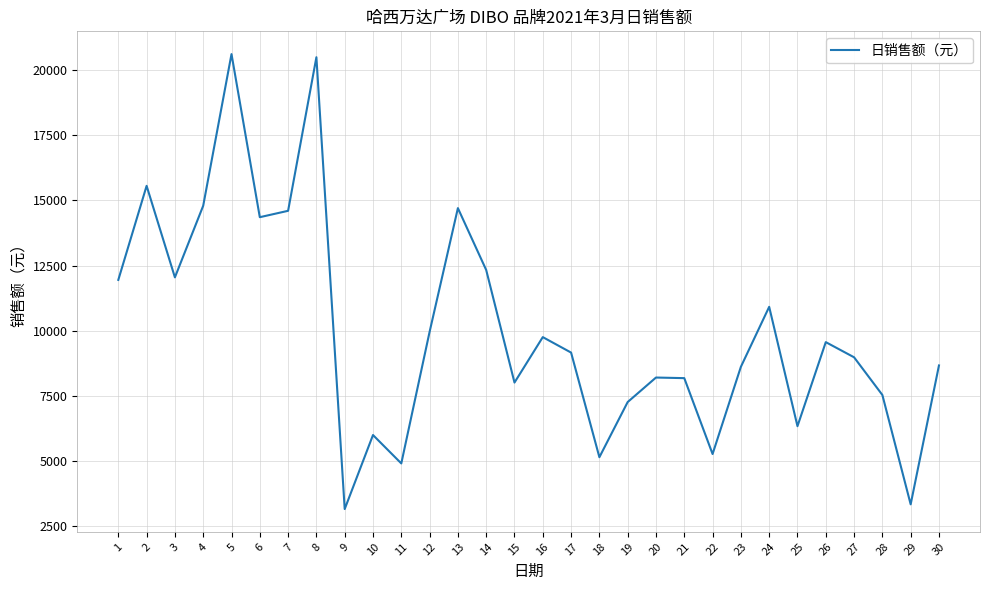

What is the minimum value shown in the chart?

3154